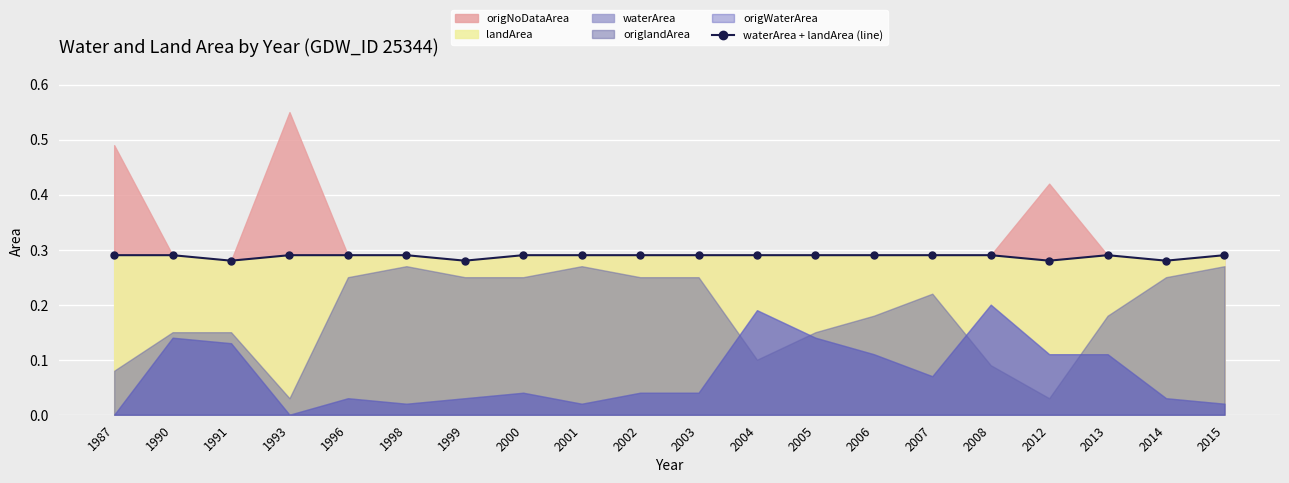

What is the value of the 12th point from the left?

0.3